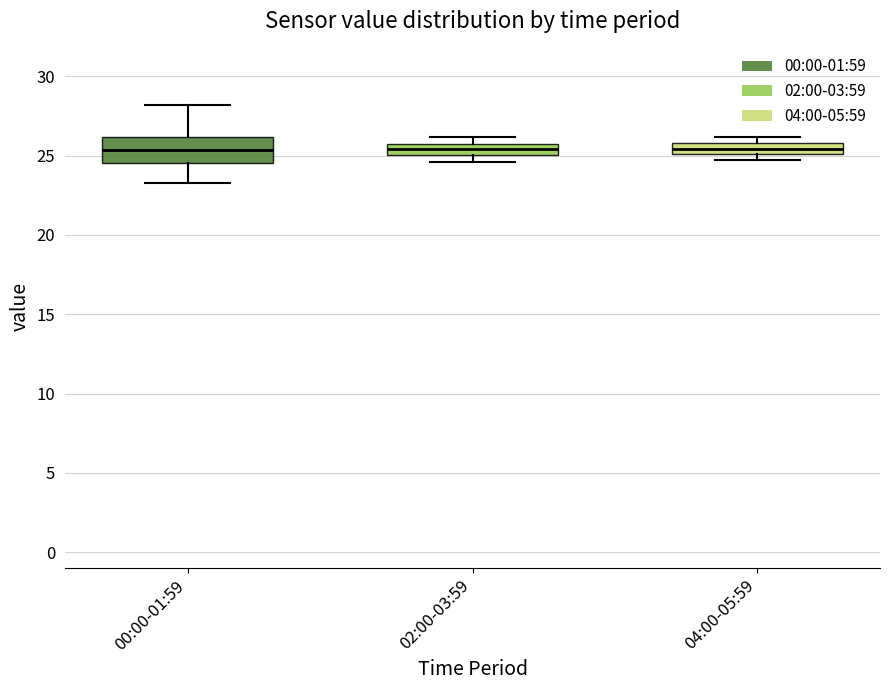

Where does the median line of the box for 04:00-05:59 sit on the y-axis? The values are not printed on the chart, so give them approximately, as read against the axis.

25.5